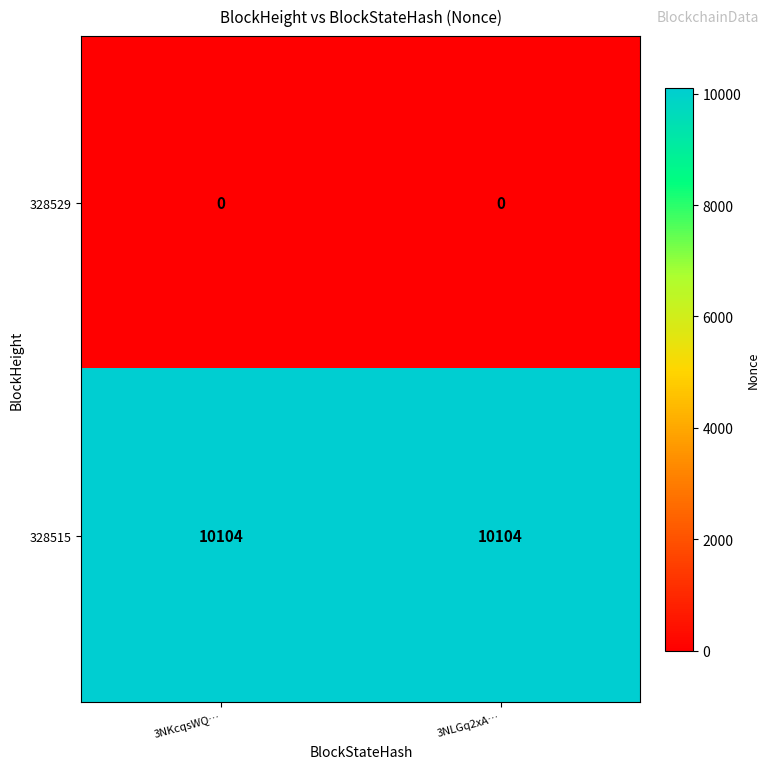

What is the spread (max minus min) of values at 3NLGq2xA…?

10104